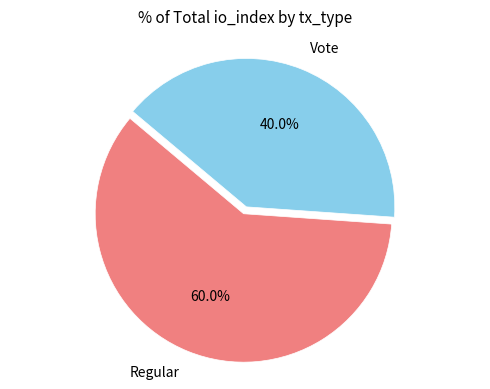

The Vote slice represents 46% of the pie. True or false?

False